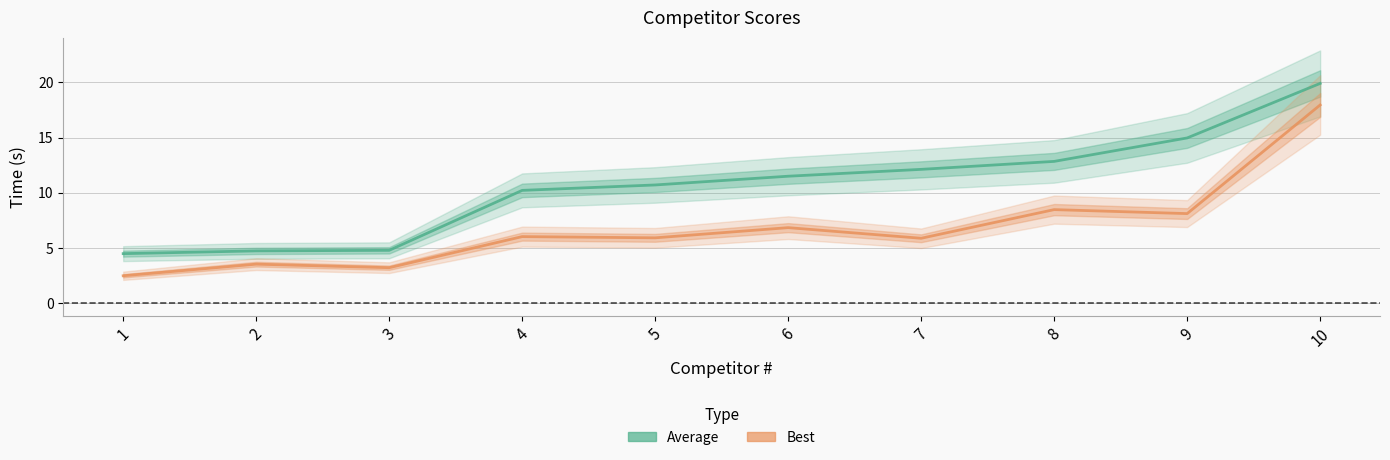

True or false: Best and Average cross at least once.

False